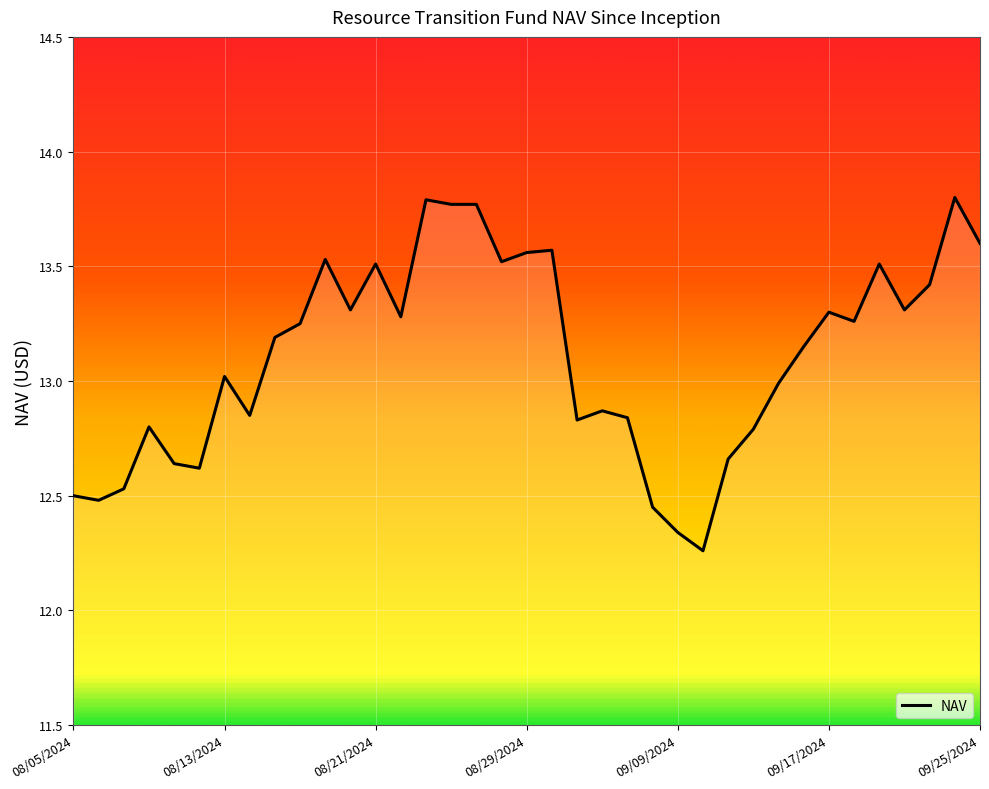

What is the difference between the maximum and minimum values?

1.5